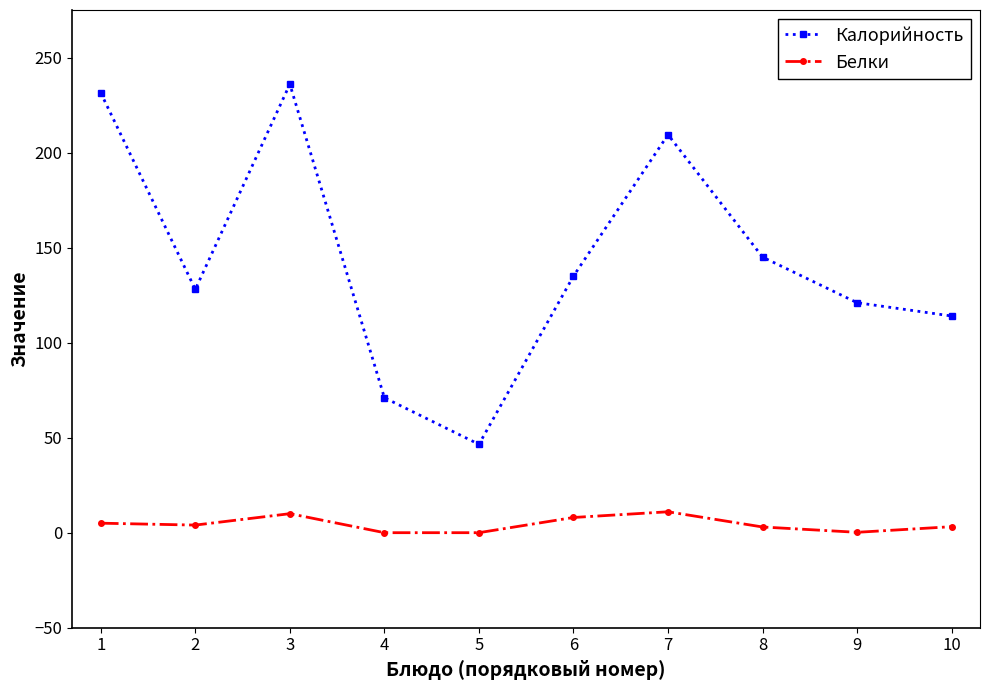

Where is the first local maximum for Калорийность?

3